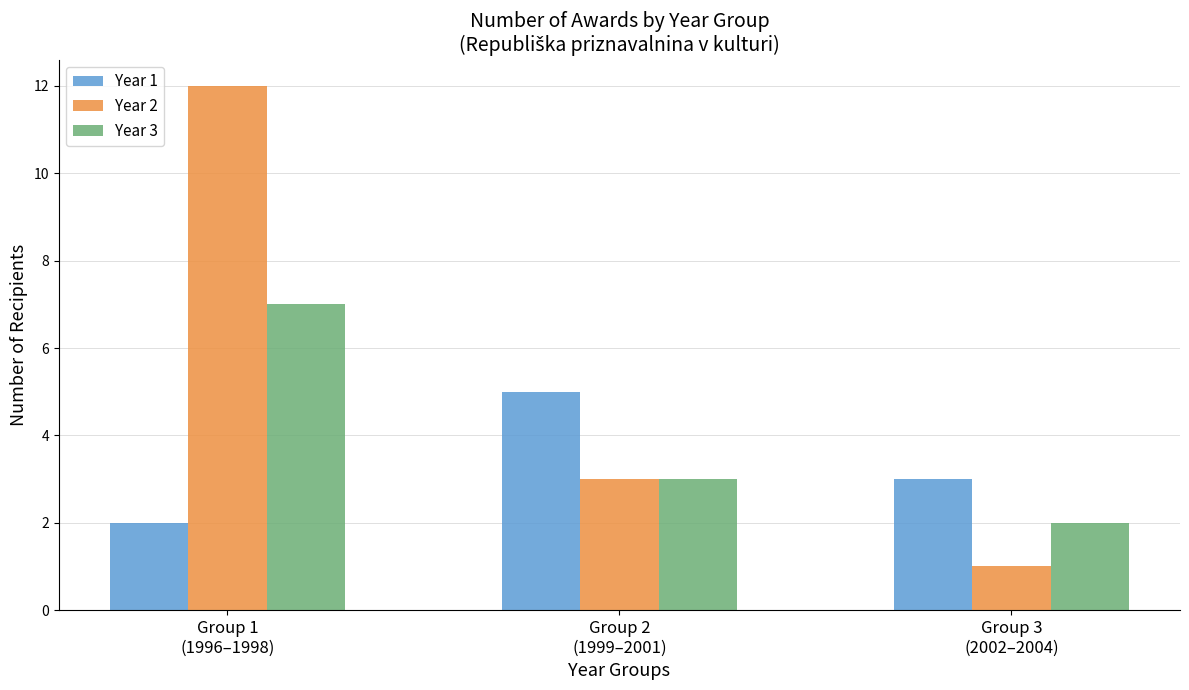

What is the spread (max minus min) of values at Group 1
(1996–1998)?

10